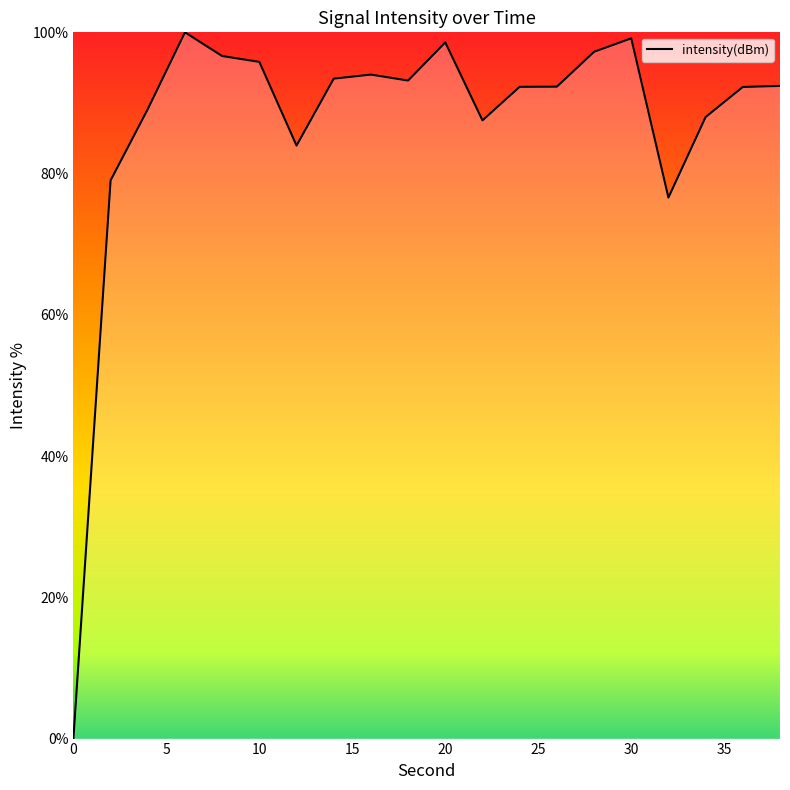

What is the difference between the maximum and minimum values?

100.0